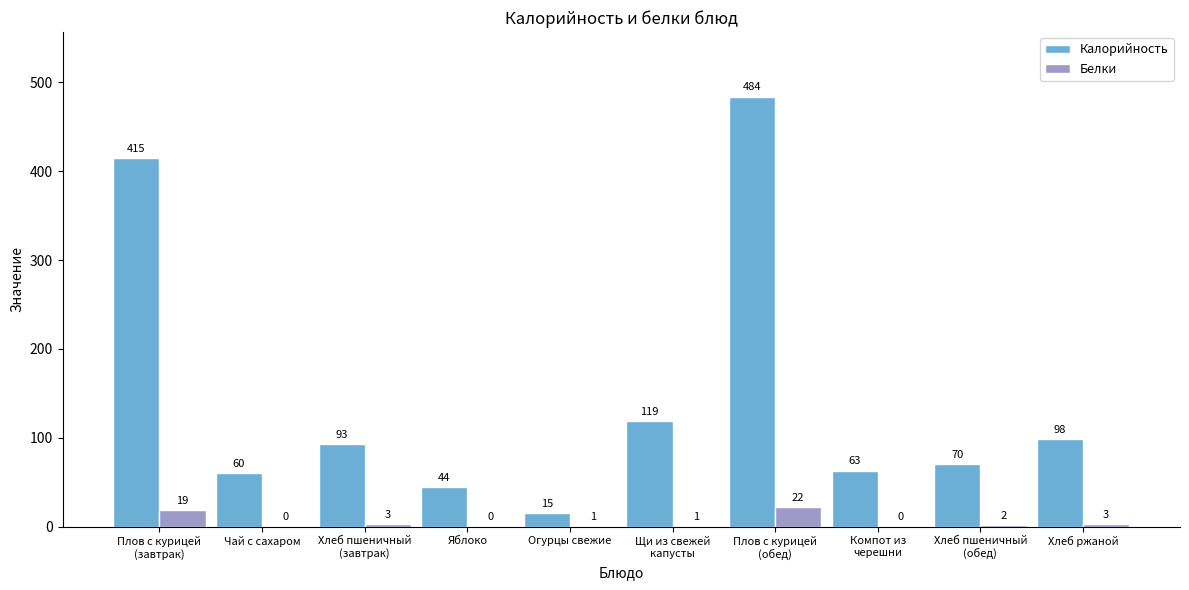

What is the greatest value displayed?

484